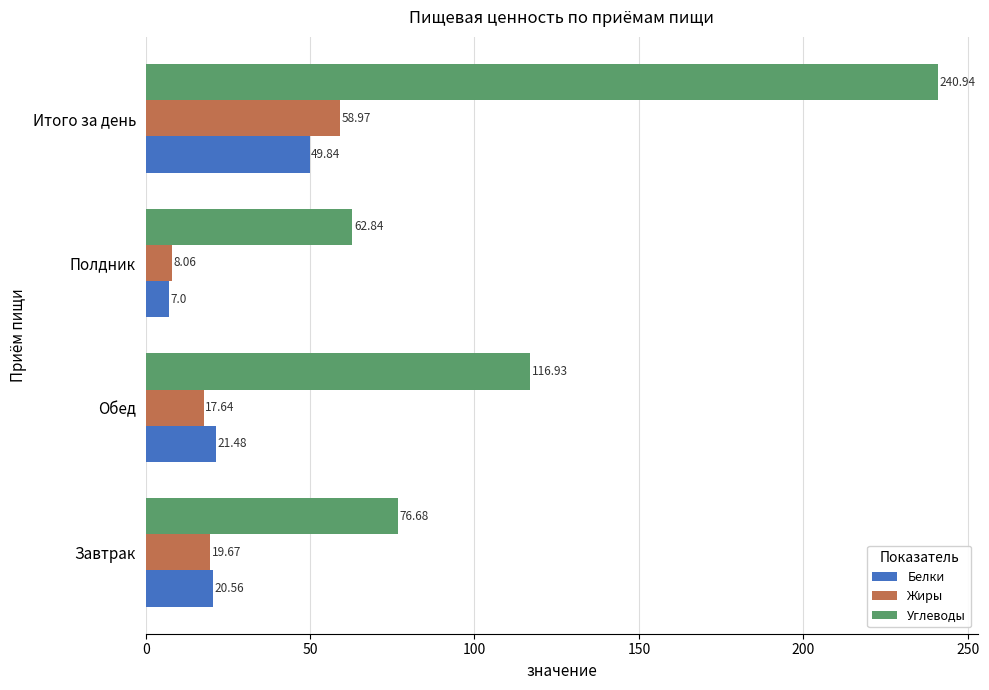

Count the number of data series in this chart.

3